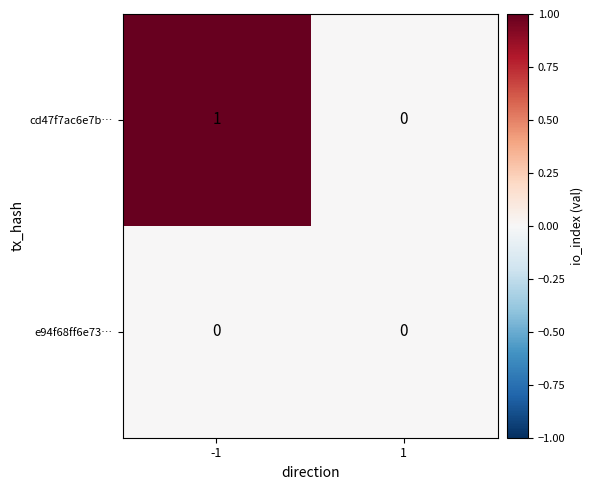

The e94f68ff6e73… series shows 0 at -1. True or false?

True